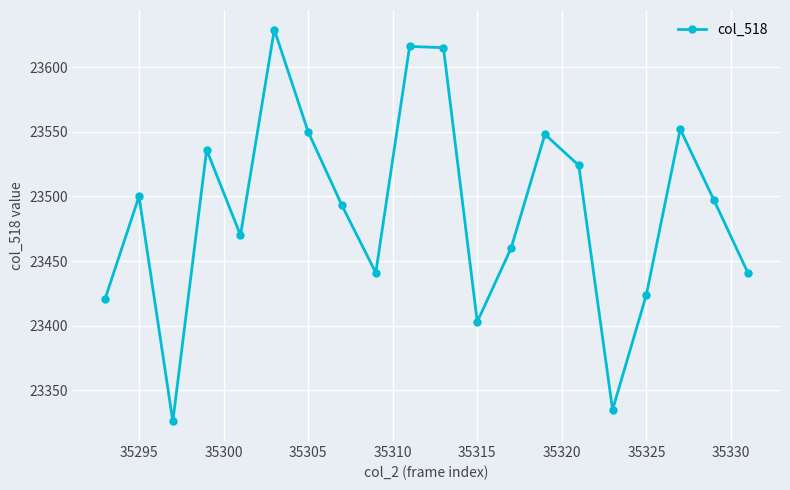

What is the difference between the maximum and minimum values?

303